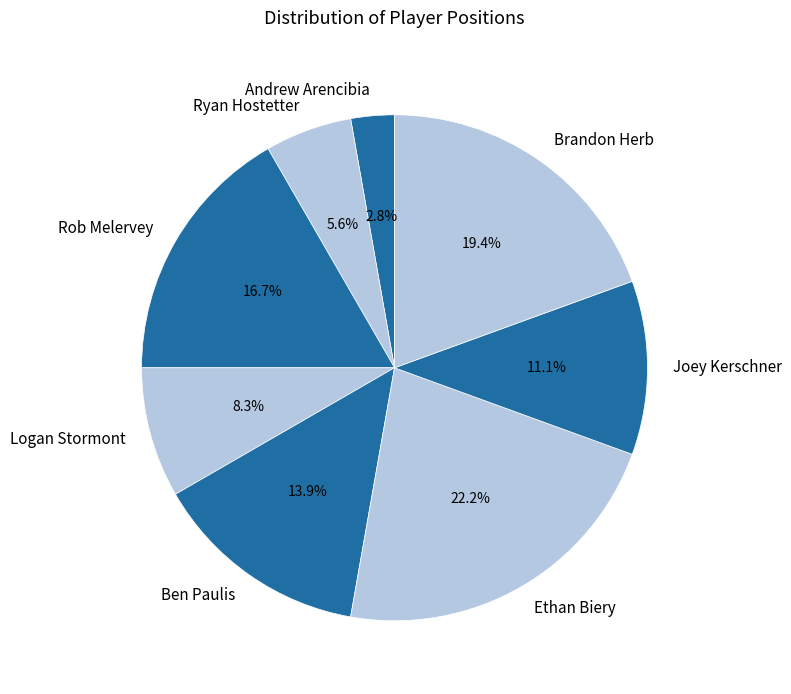

Combined, do Logan Stormont and Brandon Herb account for over 50%?

No